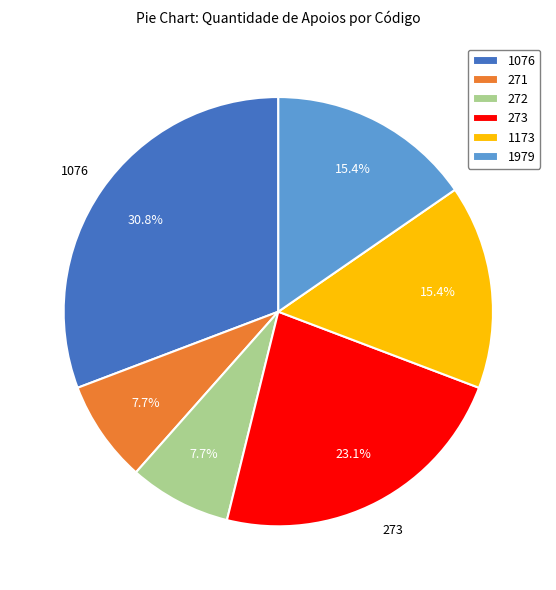

The 1979 slice represents 9% of the pie. True or false?

False